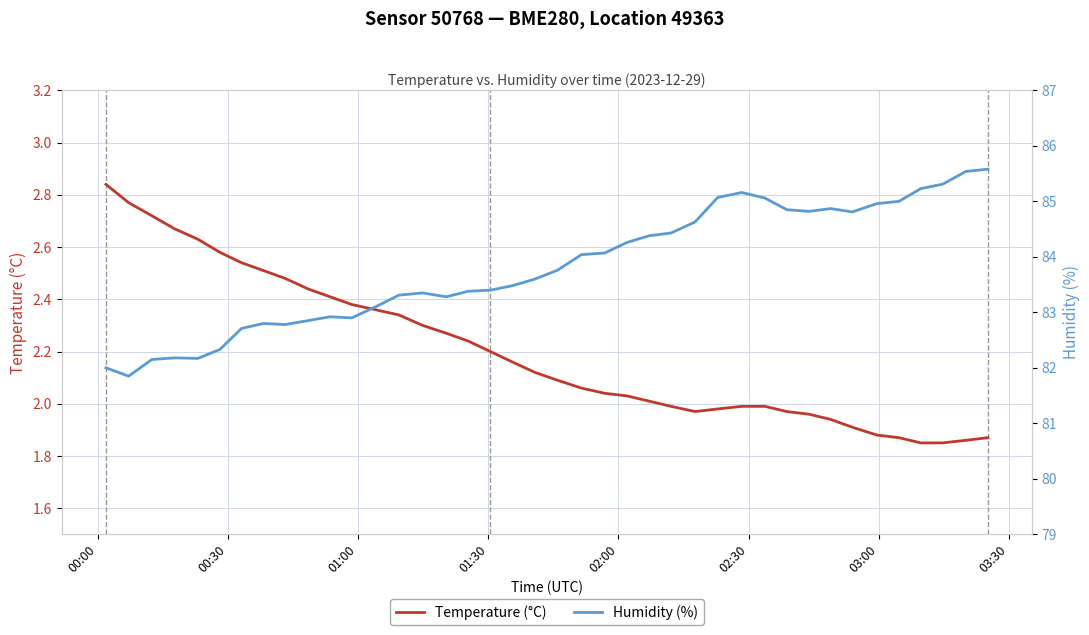

List the series in order of their peak value, highest first.

Humidity (%), Temperature (°C)